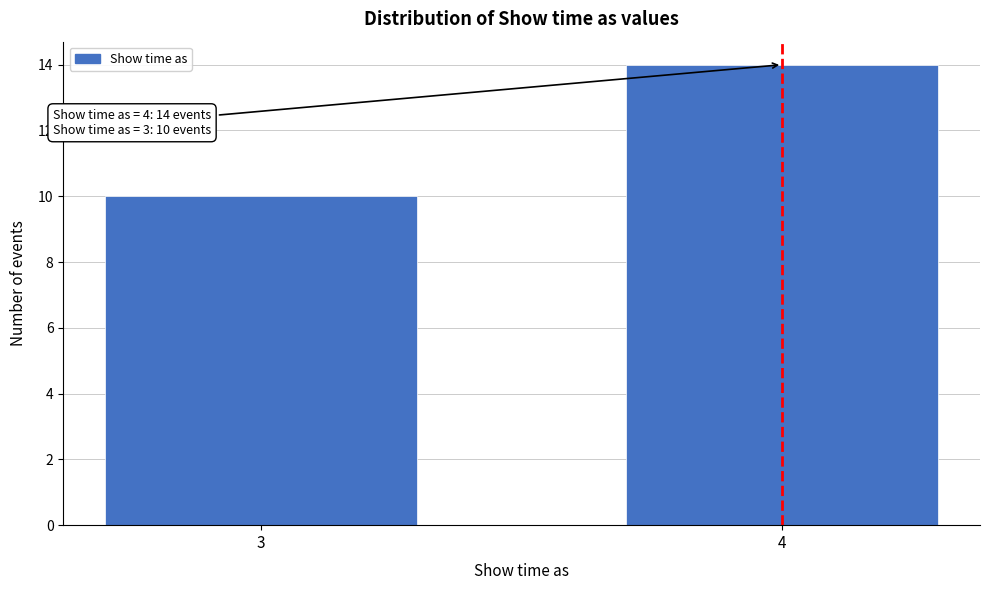

Reading left to right, extract all data points from this chart.

3=10	4=14